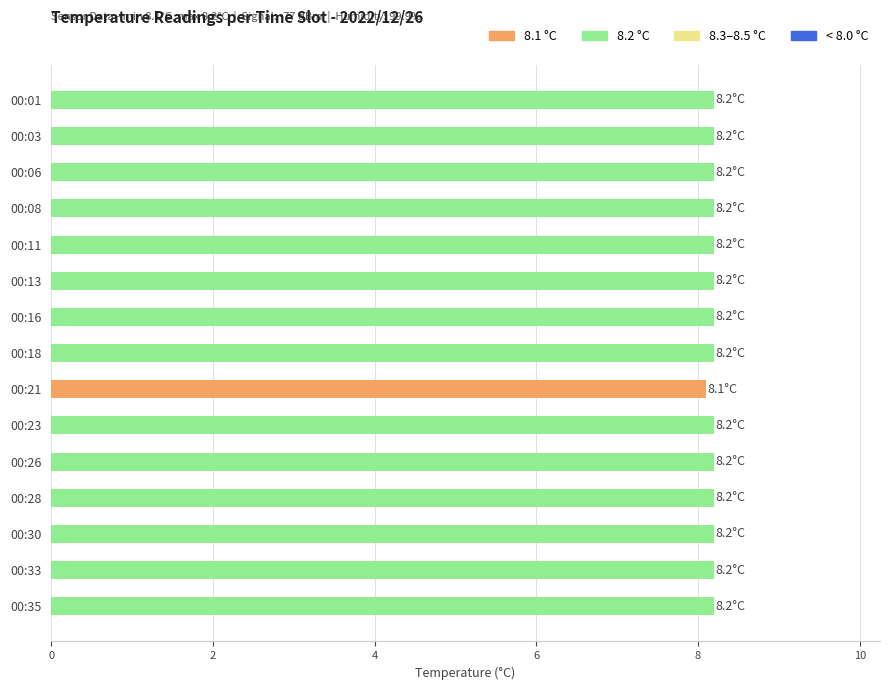

What is the sum of all values?

122.9